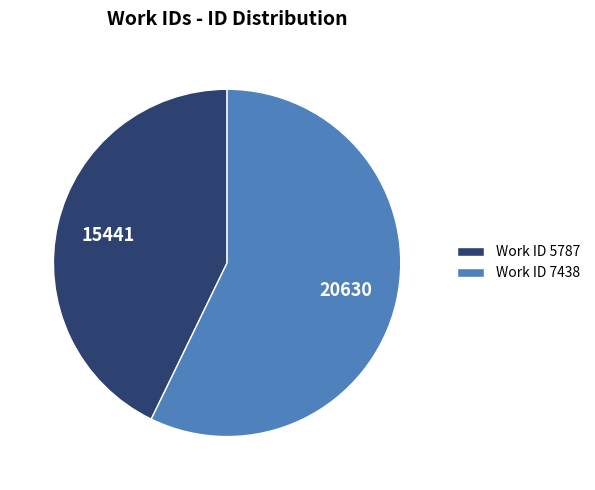

Rank the categories by value from lowest to highest.

Work ID 5787, Work ID 7438